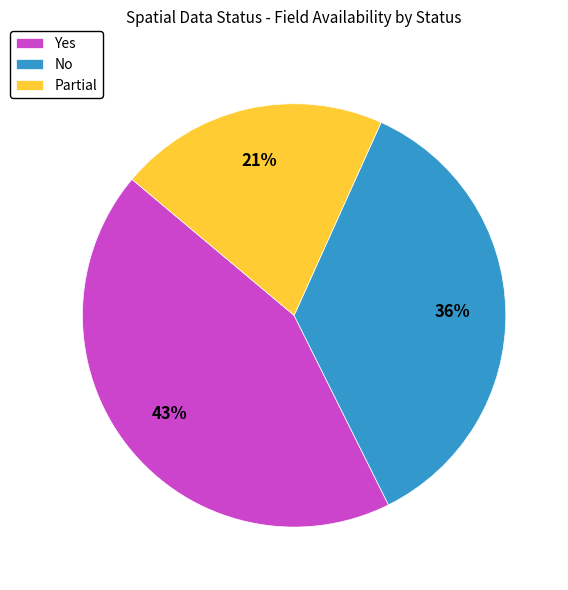

Which category has the smallest portion of the pie?

Partial